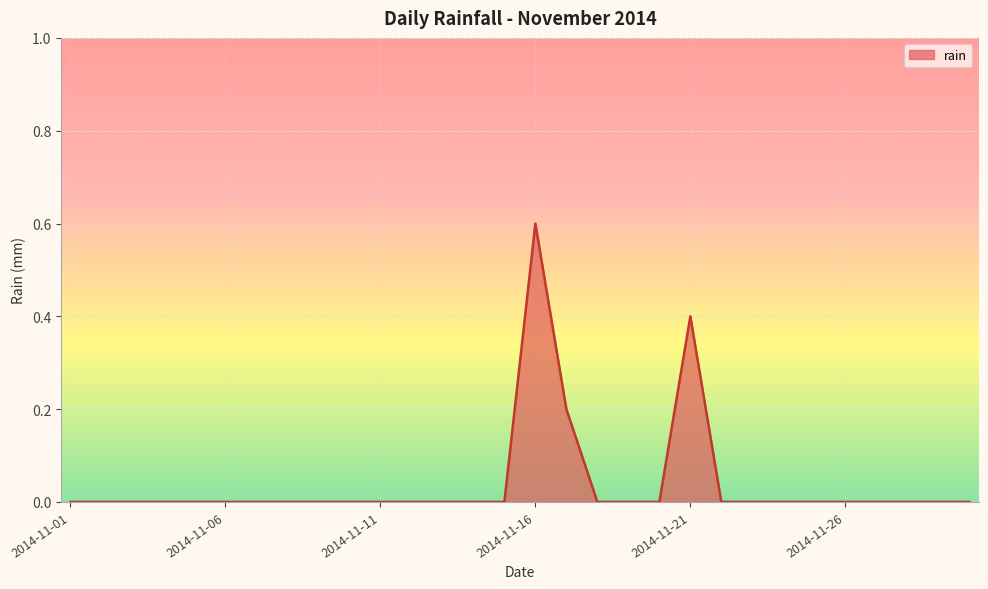

What is the difference between the maximum and minimum values?

0.6